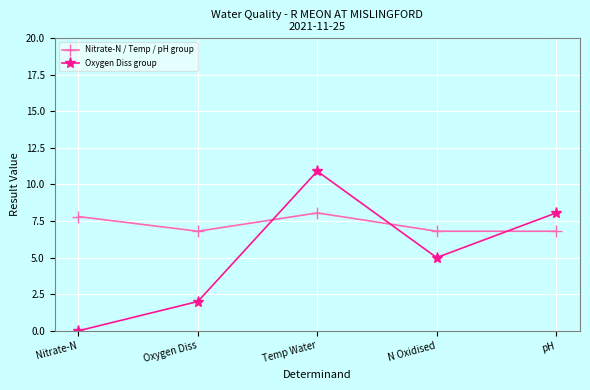

How many lines are shown in the chart?

2